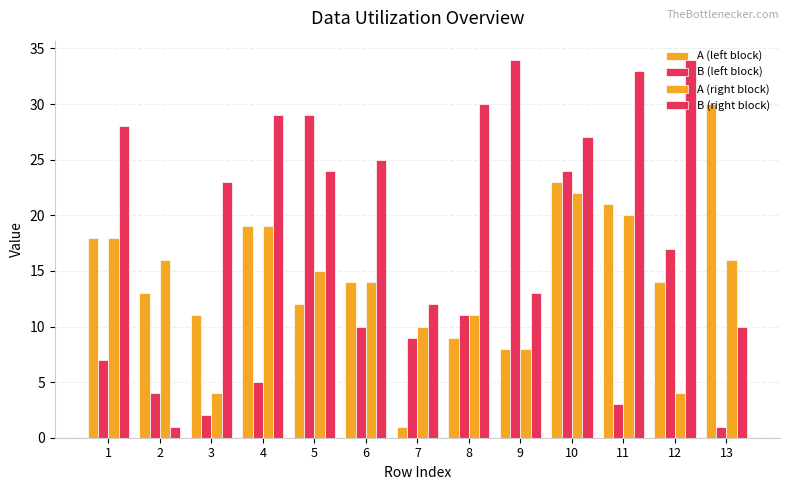

Are the bars grouped side by side (vs. stacked)?

Yes